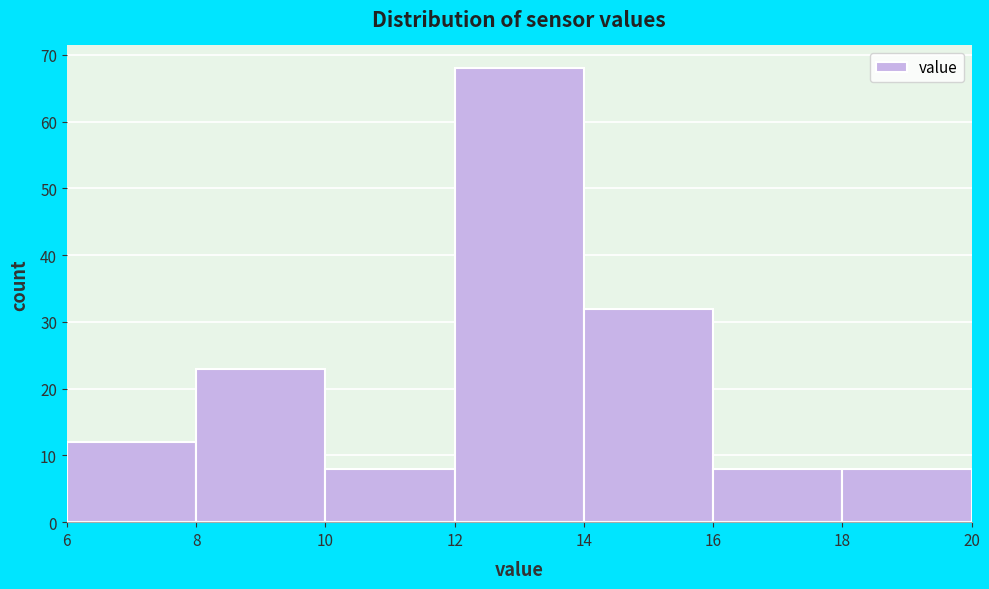

What is the height of the bar covering 16 to 18 on the x-axis? The values are not printed on the chart, so give them approximately, as read against the axis.

8